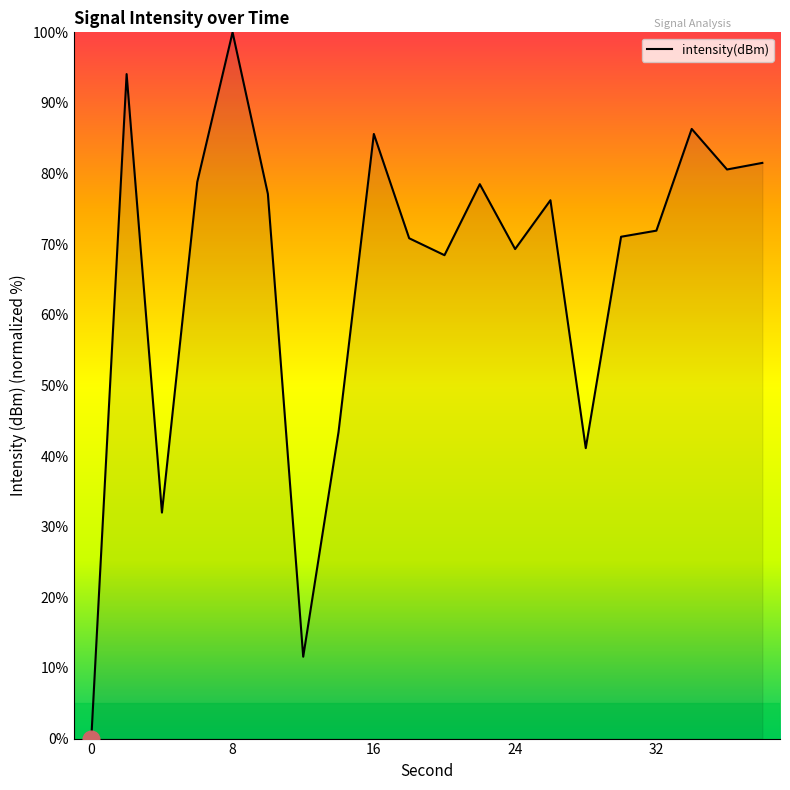

True or false: the data has more than 2 interior local peaks.

True